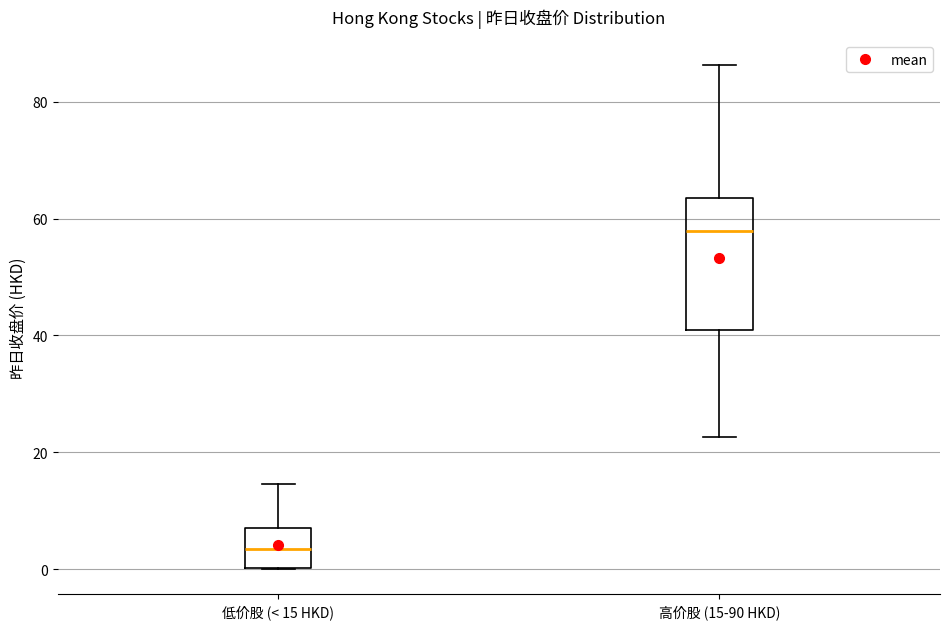

Which box has the lowest median line?

低价股 (< 15 HKD)